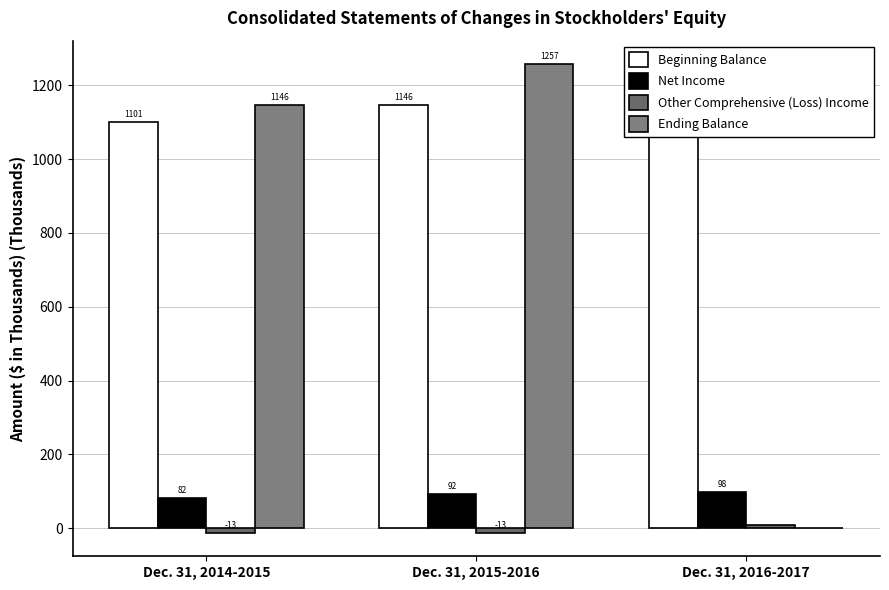

At Dec. 31, 2015-2016, list the series in order from smallest to largest.

Other Comprehensive (Loss) Income, Net Income, Beginning Balance, Ending Balance